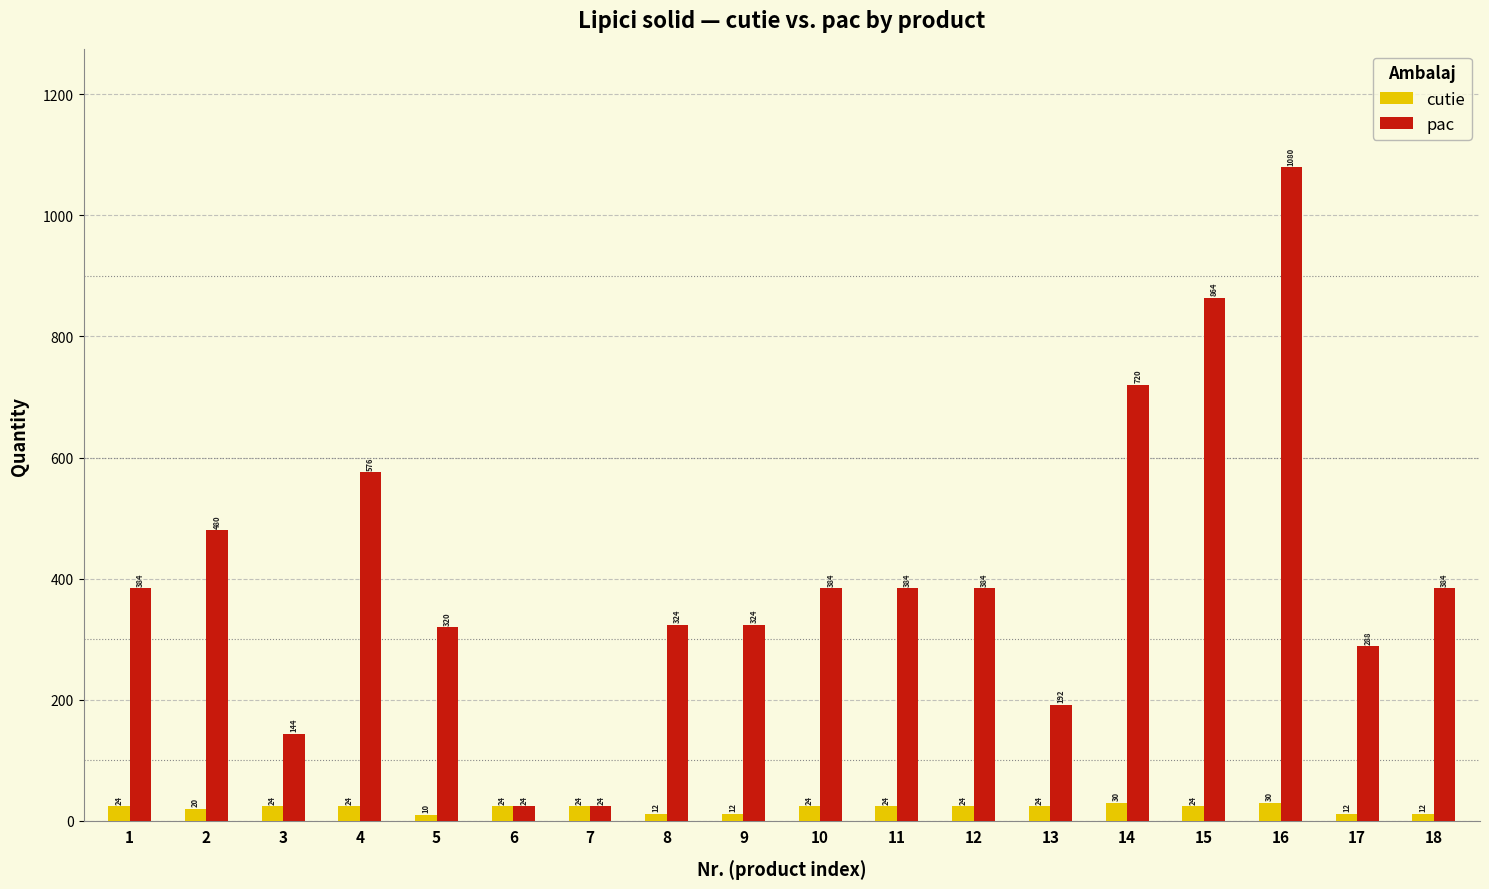

The value of pac at 7 is 24. True or false?

True